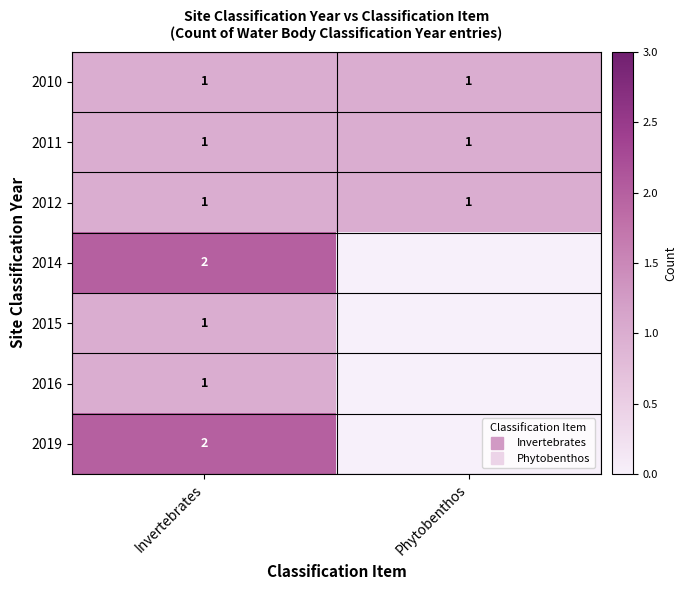

The 2010 series shows 1 at Phytobenthos. True or false?

False